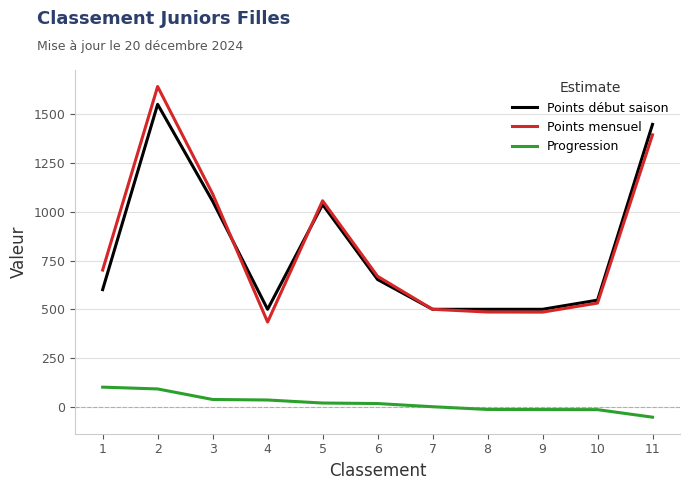

What is the lowest value of the Progression series?

-53.7